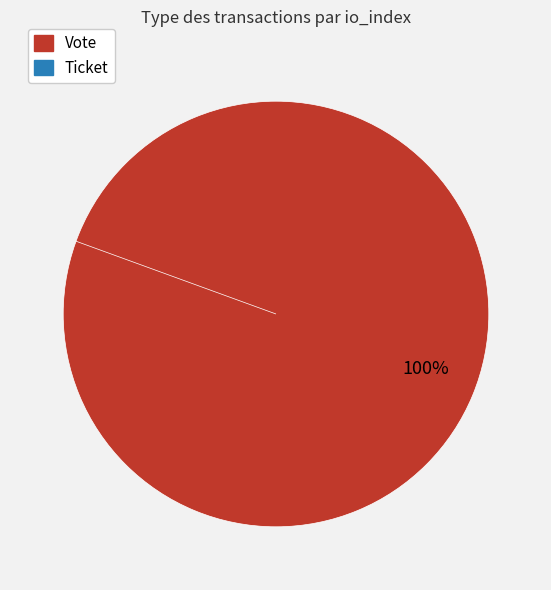

Count the number of slices in the pie.

2